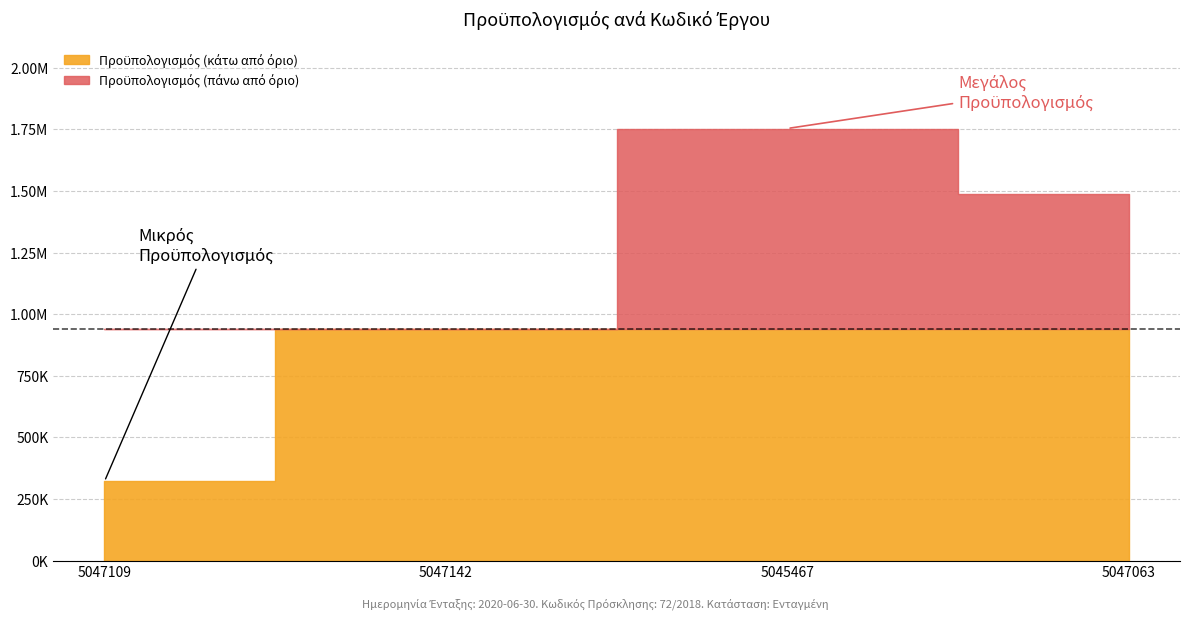

How many points are higher than both their immediate neighbors (excluding endpoints)?

1